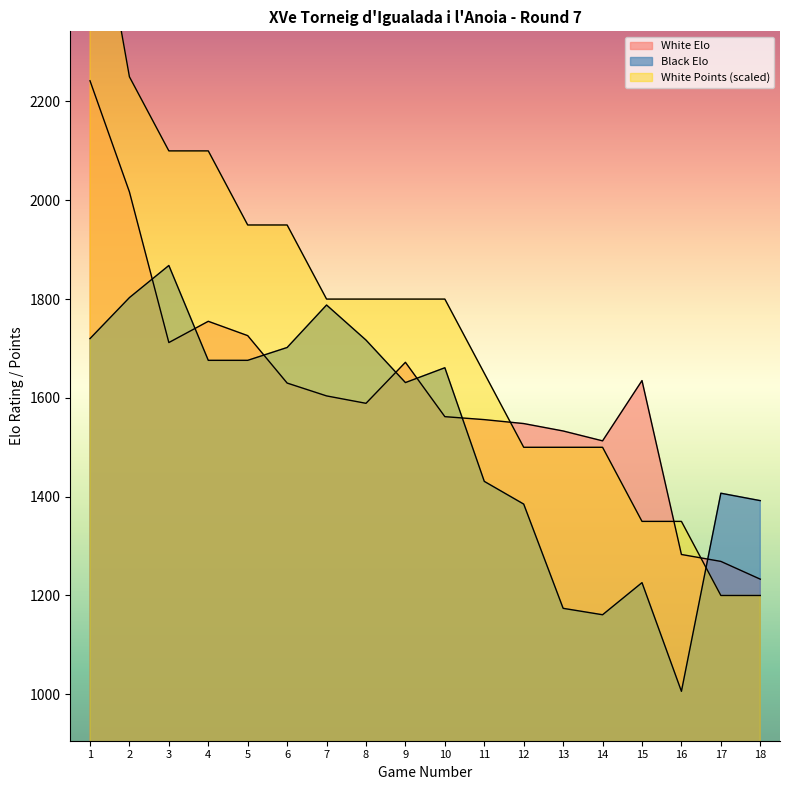

Between 1 and 14, which is larger?

1